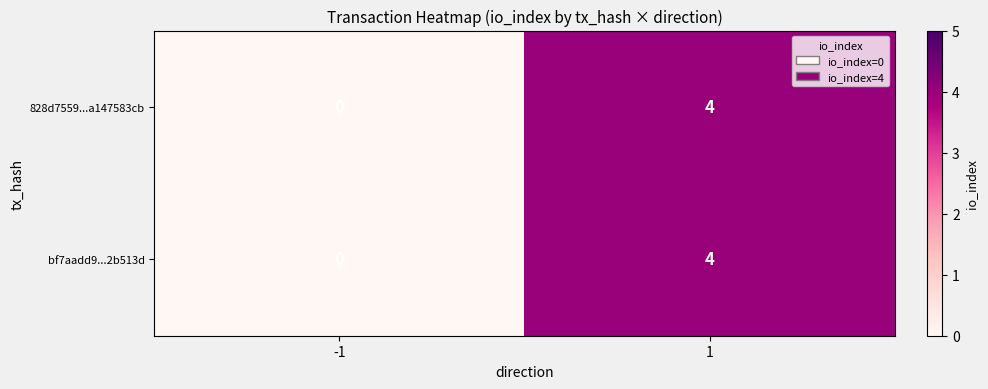

What is the highest value of the 828d7559...a147583cb series?

4